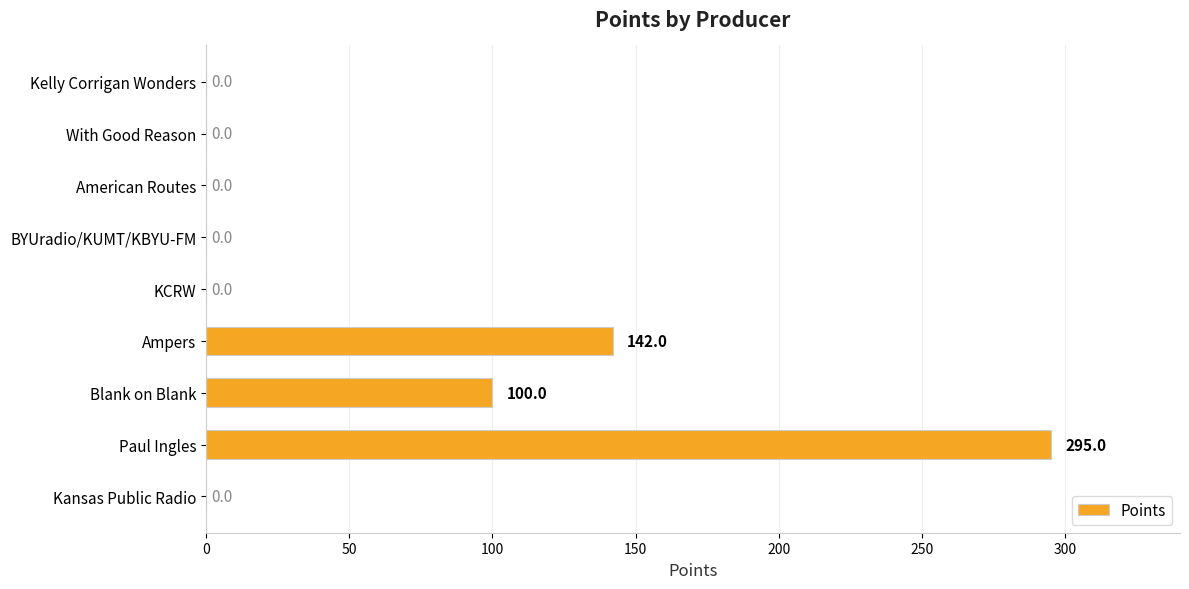

At which label is the value closest to 147?

Ampers